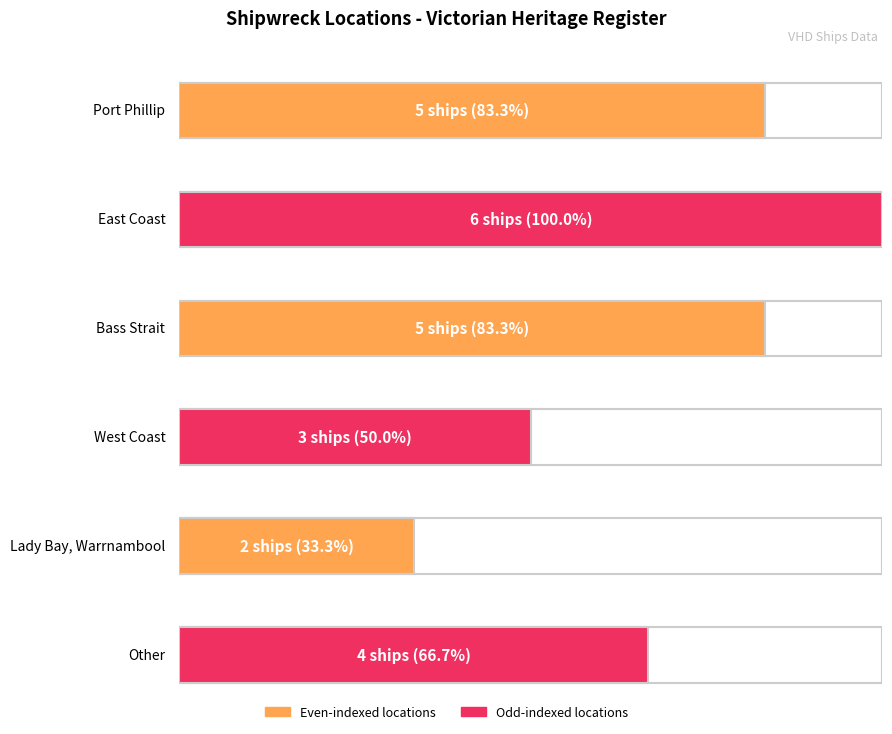

Rank the categories by value from lowest to highest.

Lady Bay, Warrnambool, West Coast, Other, Port Phillip, Bass Strait, East Coast